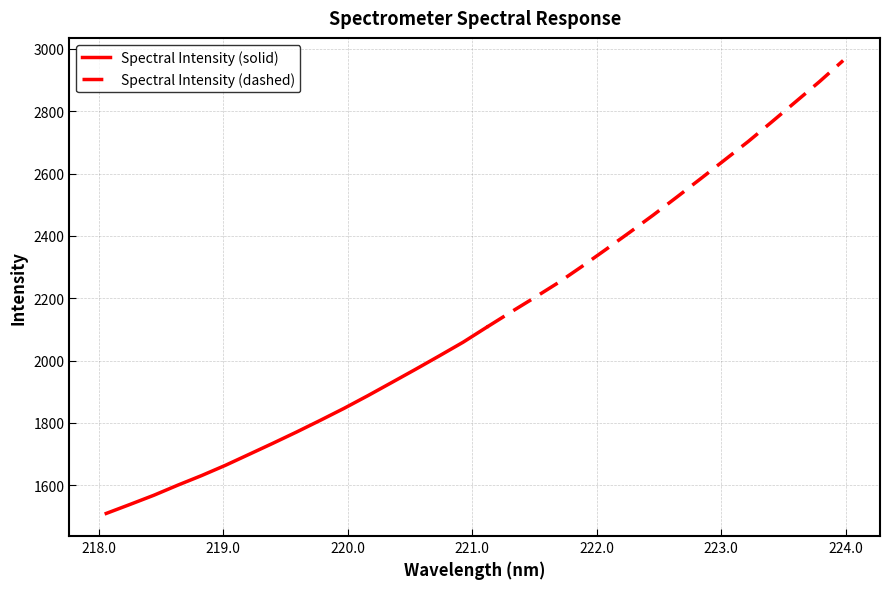

What is the maximum value shown in the chart?

2962.7